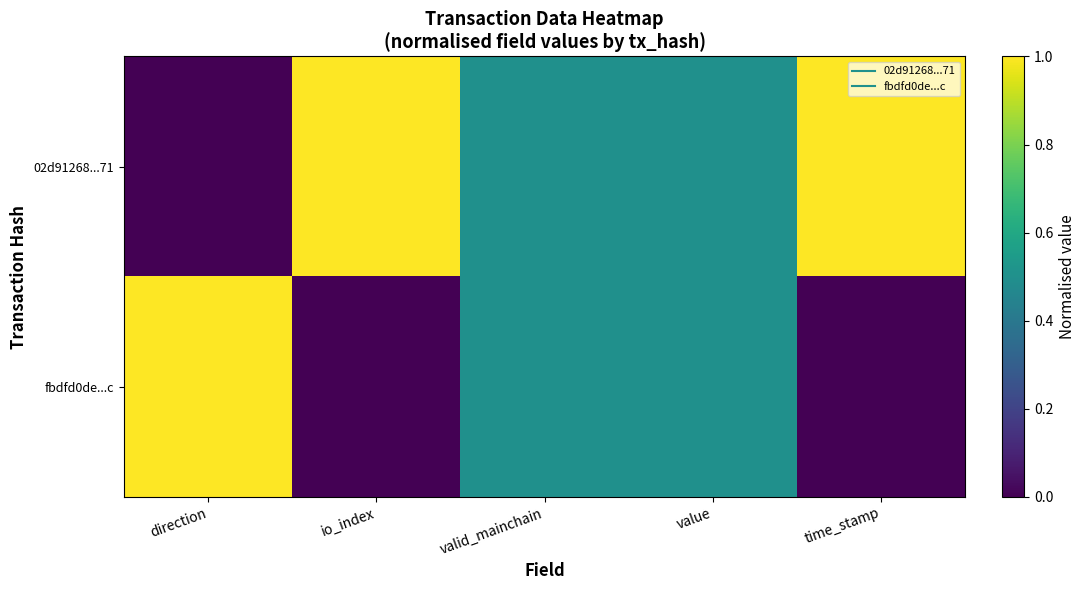

Rank the series by their average value, from lowest to highest.

fbdfd0de...c, 02d91268...71